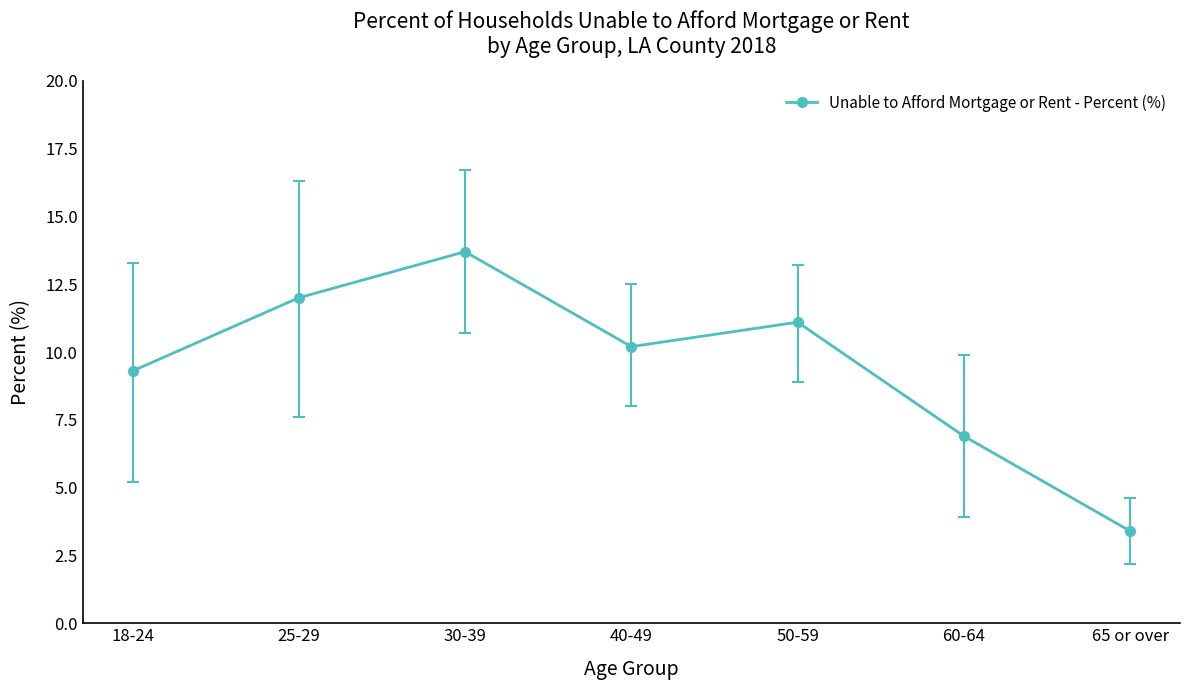

Count the number of data series in this chart.

1